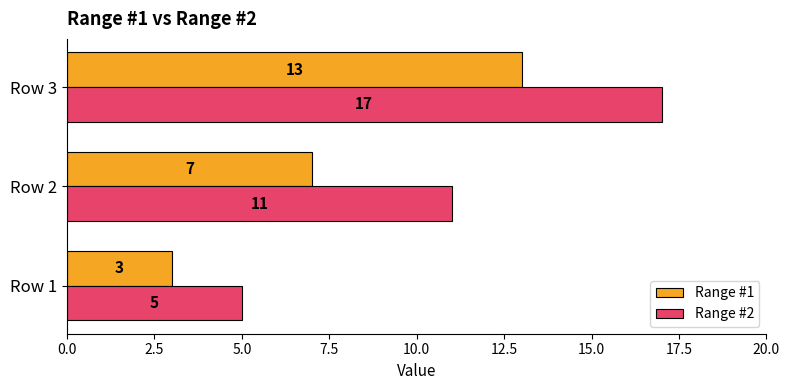

The value of Range #2 at Row 2 is 6. True or false?

False